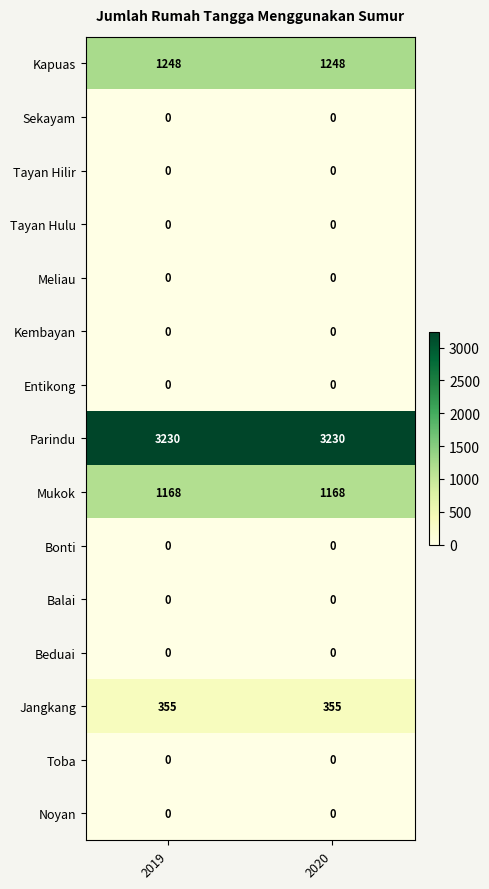

What is the sum of the Jangkang values at 2019 and 2020?

710